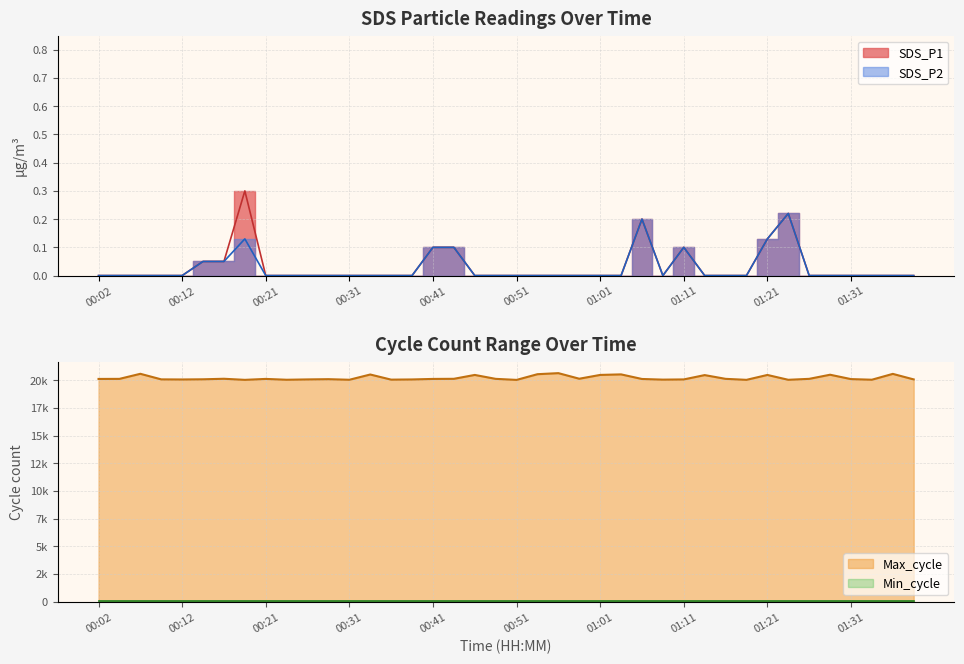

Which series changed the most between 01:06 and 01:11?

Max_cycle